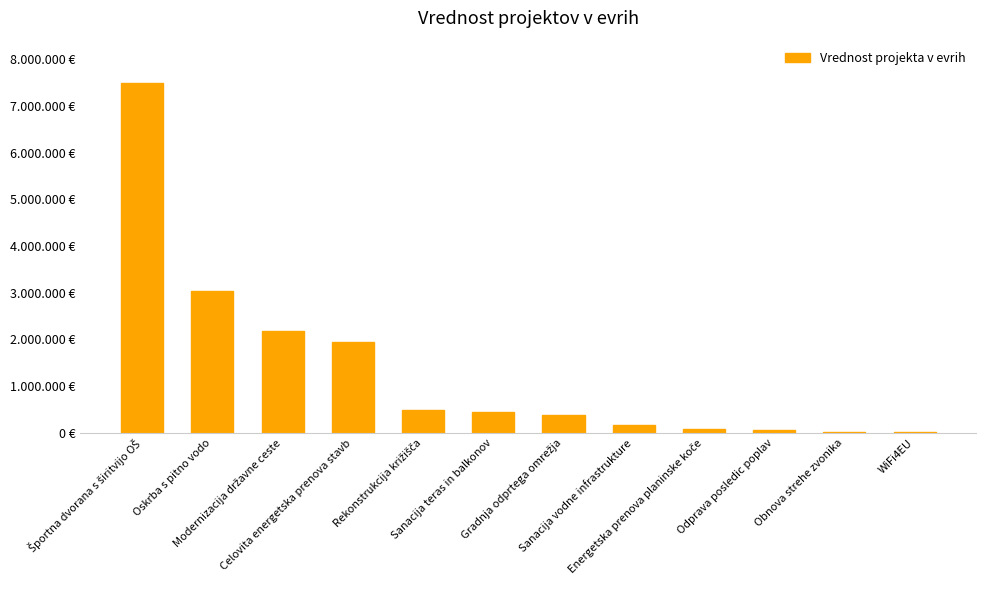

Reading left to right, transcribe all the data shown in this chart.

Športna dvorana s širitvijo OŠ=7500000	Oskrba s pitno vodo=3044817	Modernizacija državne ceste=2176401	Celovita energetska prenova stavb=1942006	Rekonstrukcija križišča=495698	Sanacija teras in balkonov=446151	Gradnja odprtega omrežja=372810	Sanacija vodne infrastrukture=163000	Energetska prenova planinske koče=77676	Odprava posledic poplav=51269	Obnova strehe zvonika=17567	WiFi4EU=15000